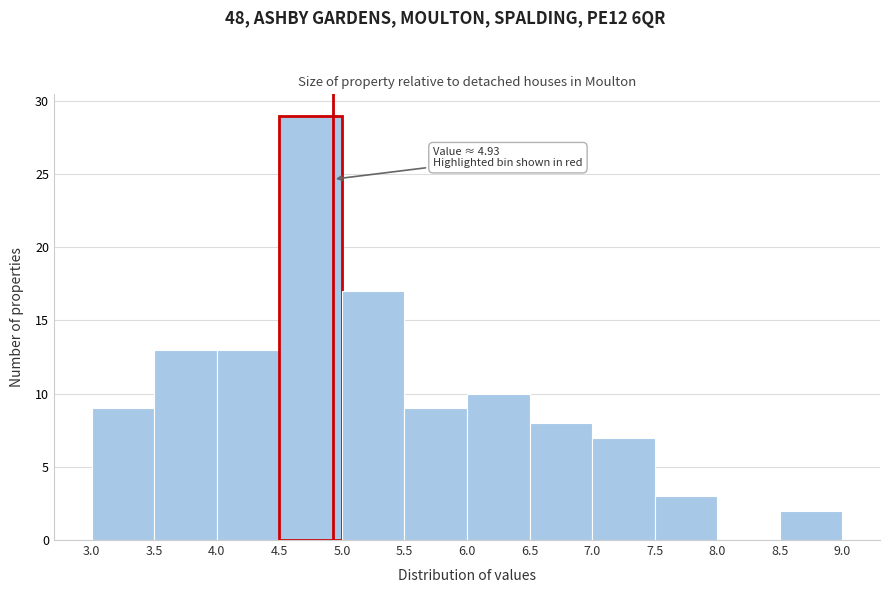

Over which range of the x-axis is the bar tallest?

4.5 to 5.0